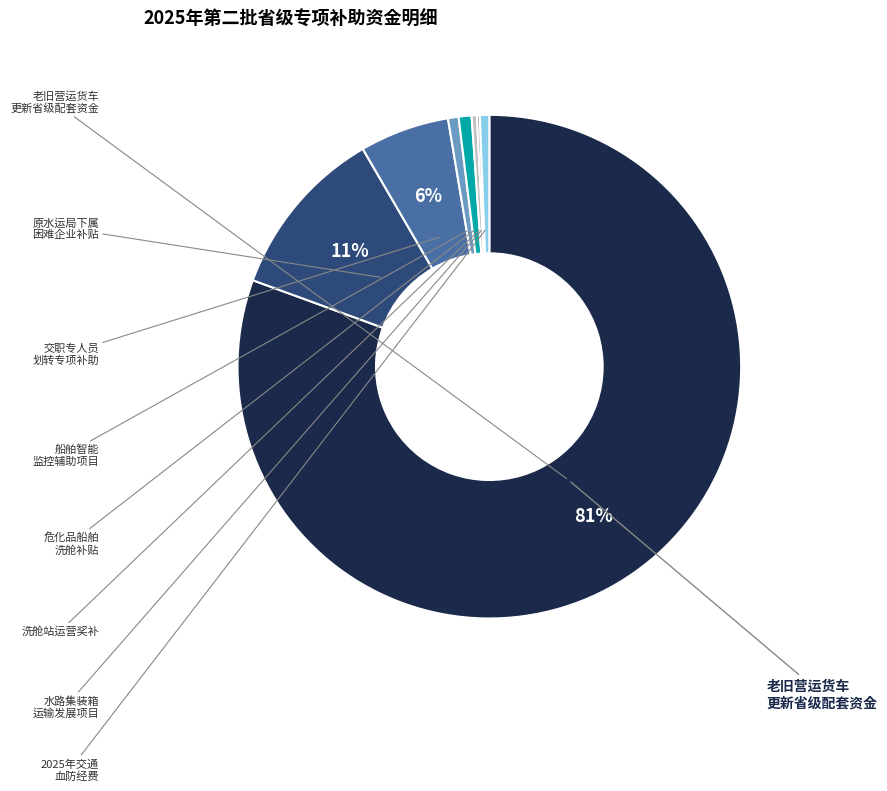

Is there a majority slice in this chart?

Yes